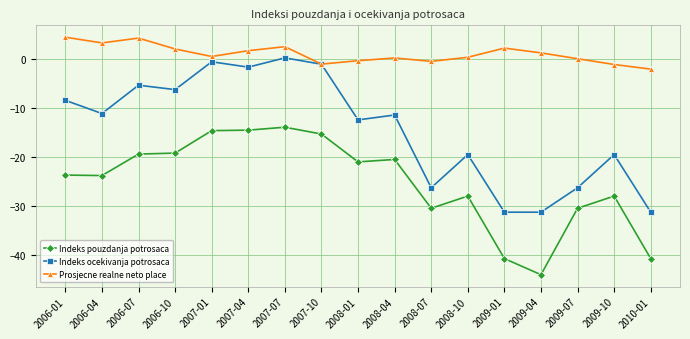

What is the minimum value shown in the chart?

-44.1